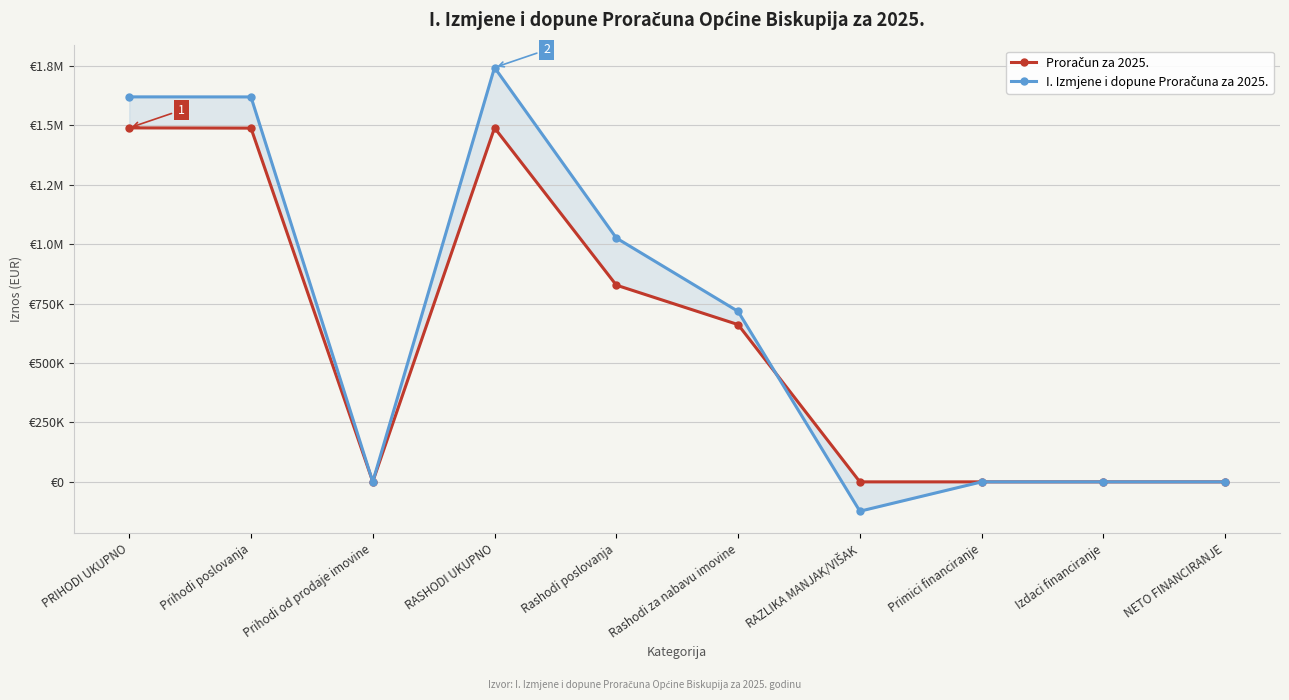

What are all the series names shown in the legend?

Proračun za 2025., I. Izmjene i dopune Proračuna za 2025.